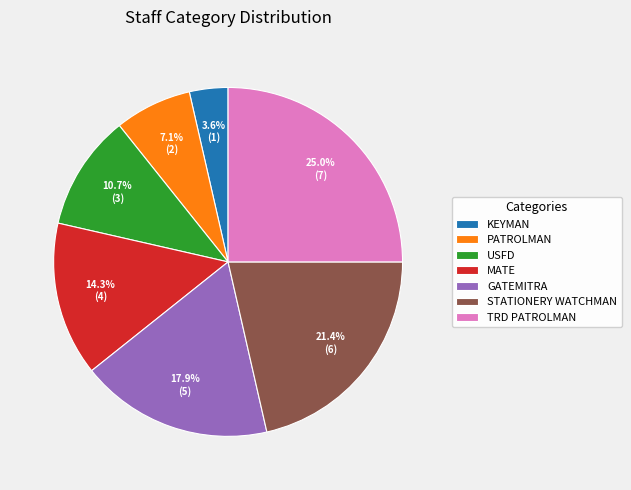

What is the largest slice in the pie chart?

TRD PATROLMAN